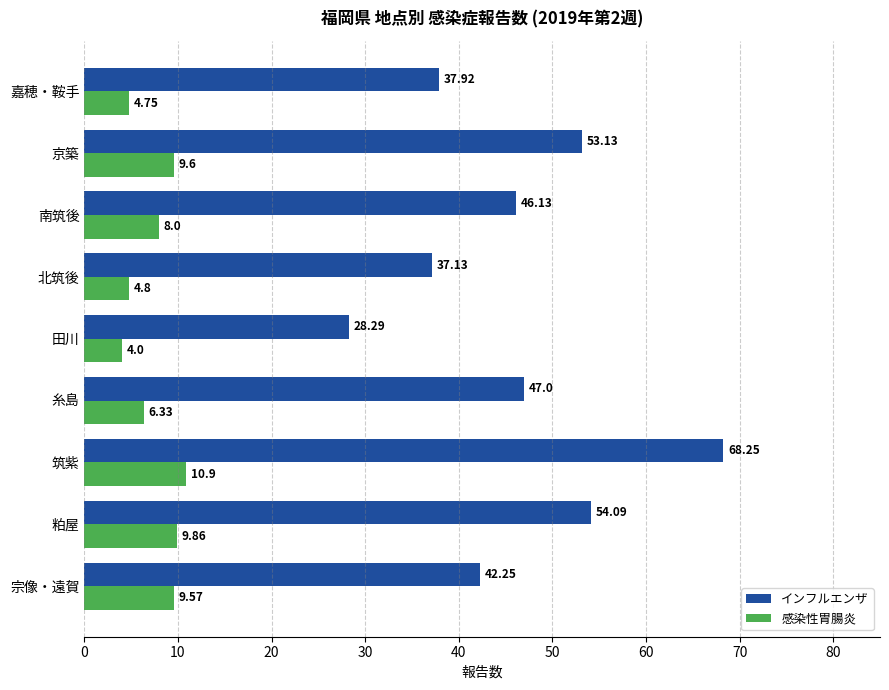

At how many categories does at least one series exceed 6?

9